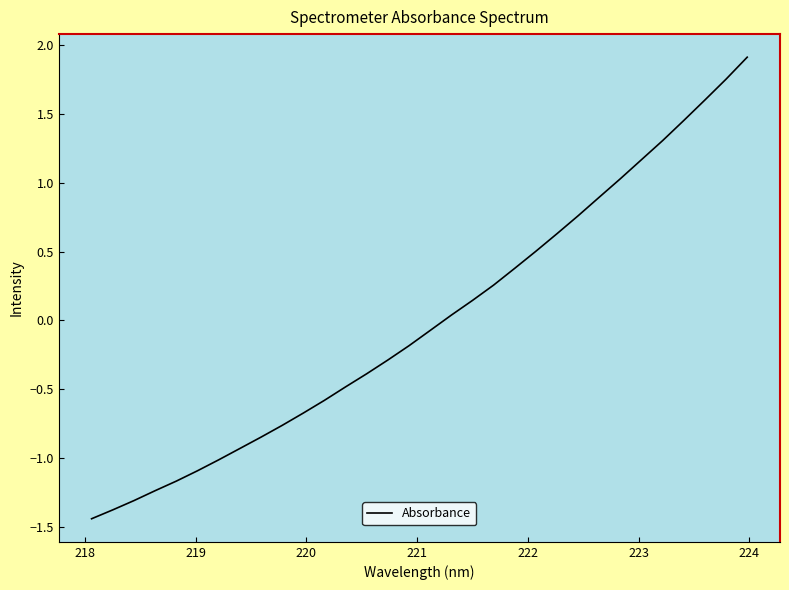

What is the greatest value displayed?

1.9